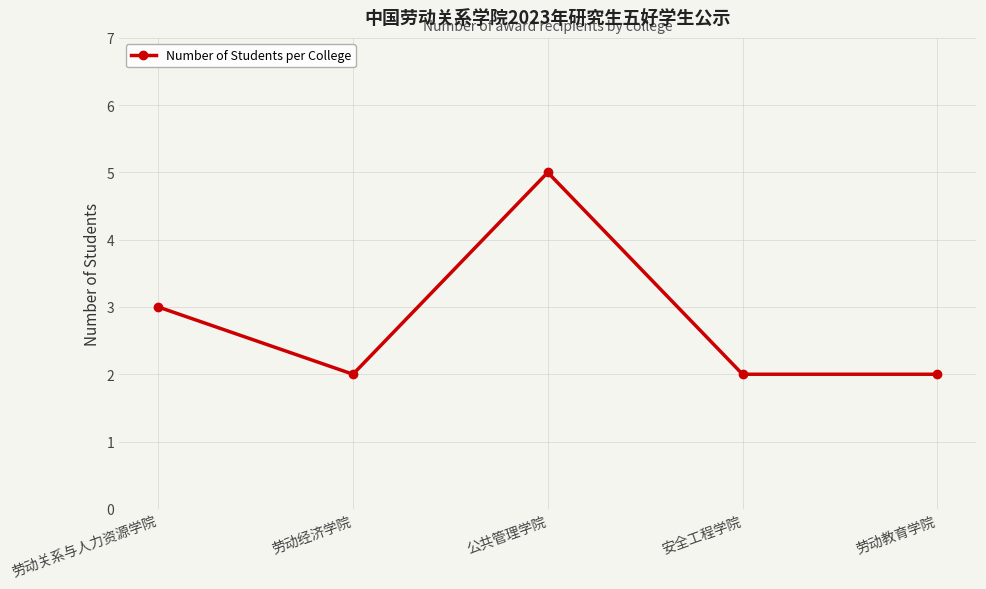

Does the chart have visible grid lines?

Yes